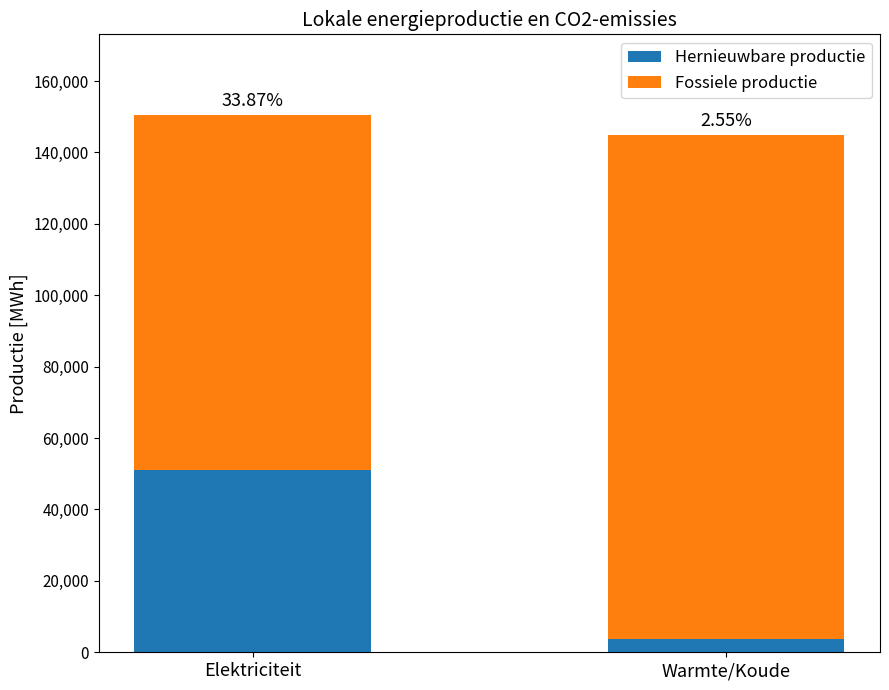

Does the chart contain any negative values?

No